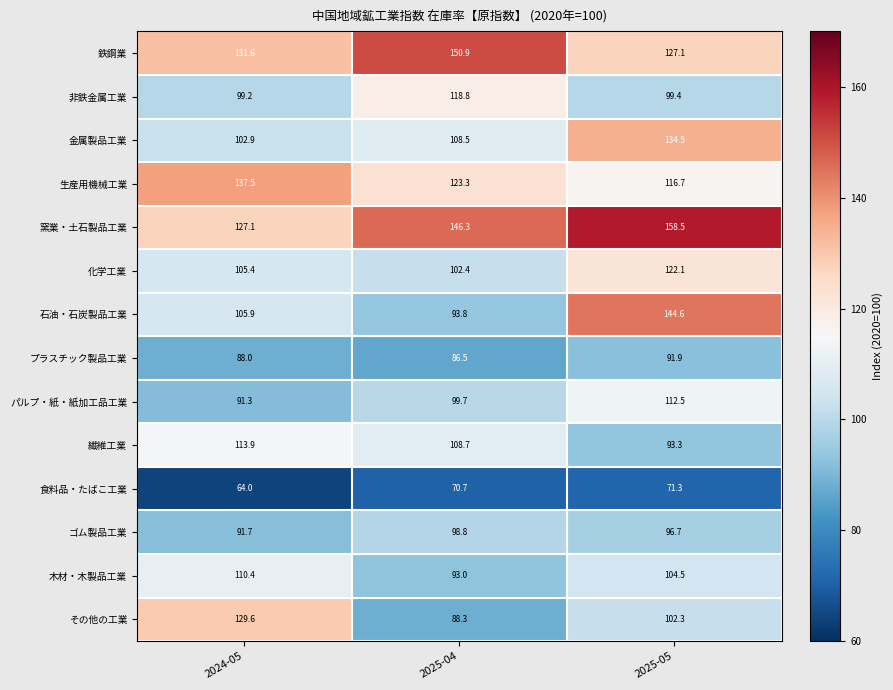

Rank the series at 2025-05 from highest to lowest value.

窯業・土石製品工業, 石油・石炭製品工業, 金属製品工業, 鉄鋼業, 化学工業, 生産用機械工業, パルプ・紙・紙加工品工業, 木材・木製品工業, その他の工業, 非鉄金属工業, ゴム製品工業, 繊維工業, プラスチック製品工業, 食料品・たばこ工業